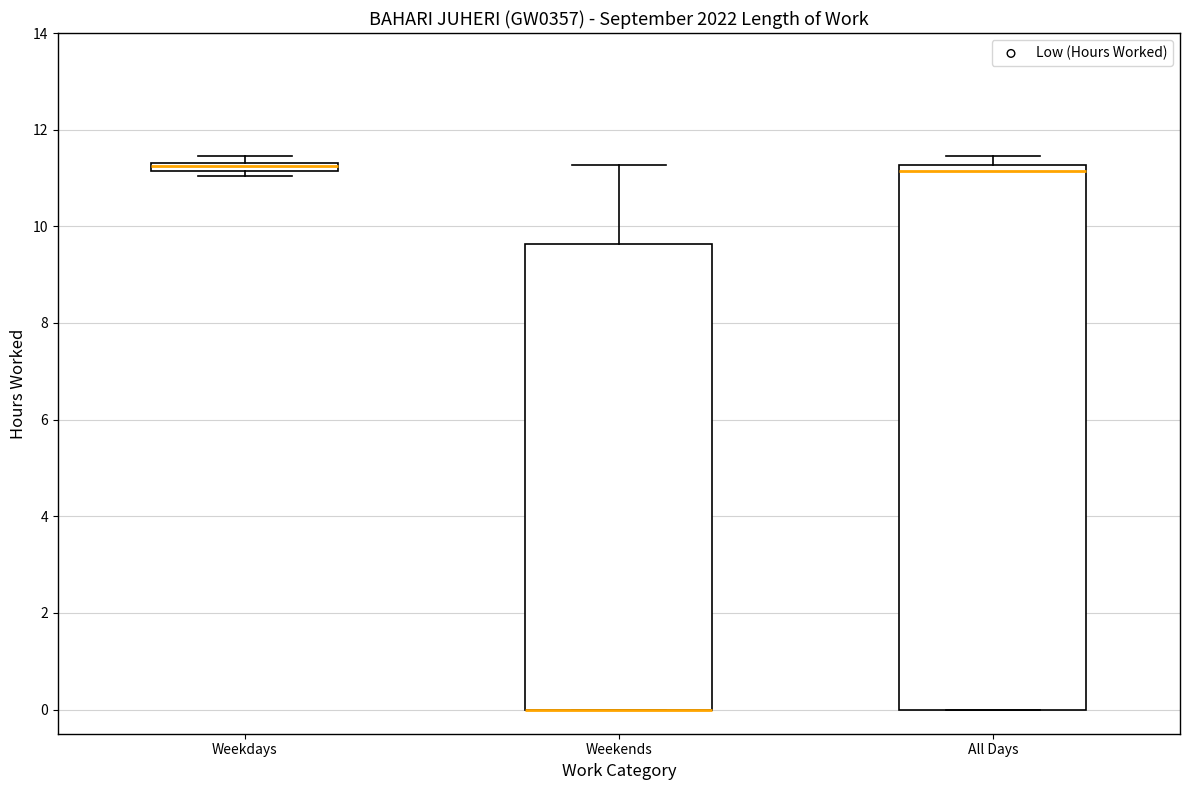

Where is the lower edge of the box for All Days on the y-axis? The values are not printed on the chart, so give them approximately, as read against the axis.

0.0